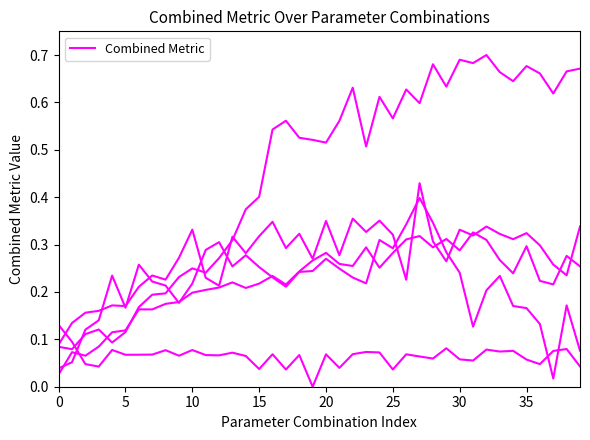

How many lines are shown in the chart?

5